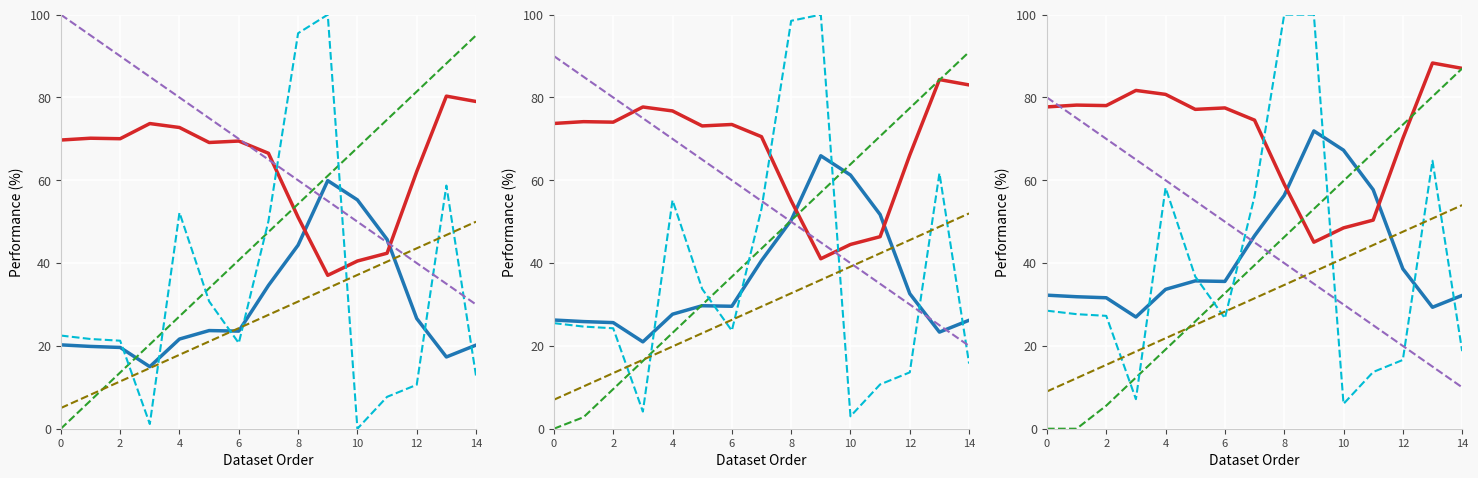

What are all the series names shown in the legend?

latitude (smooth), longitude (smooth), dataset_order, latitude (raw), layer_id (inv), layer_id (scaled)